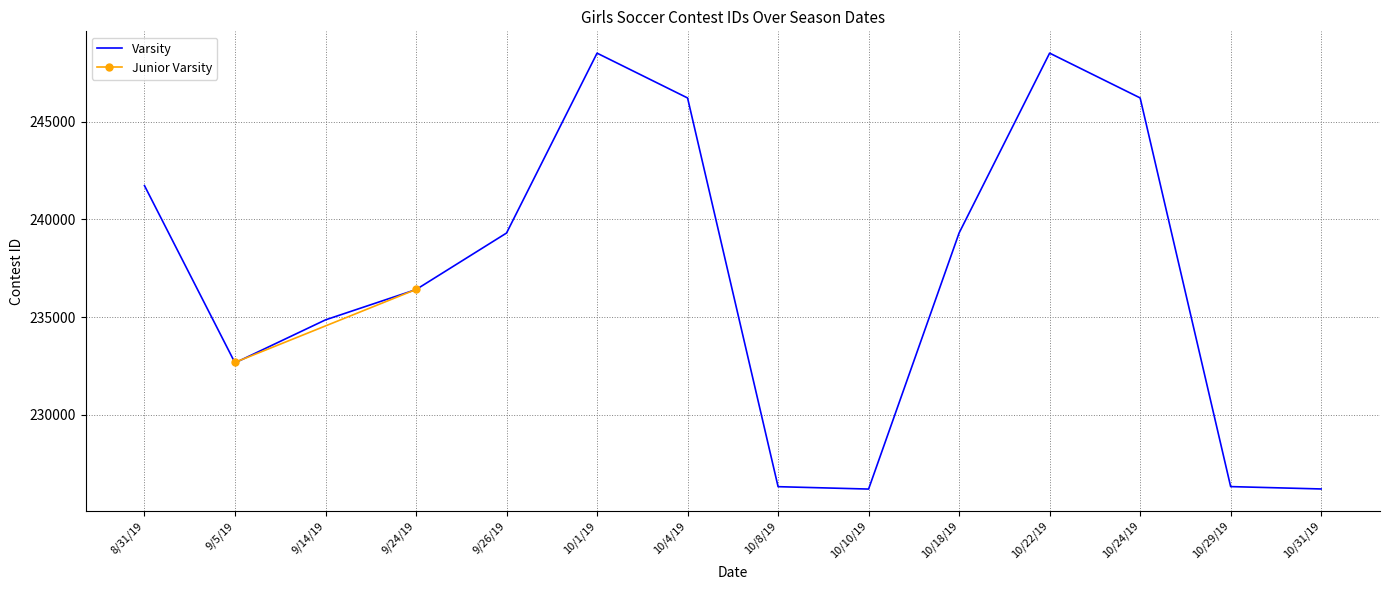

Is it true that the value at 9/14/19 is 159259?

False